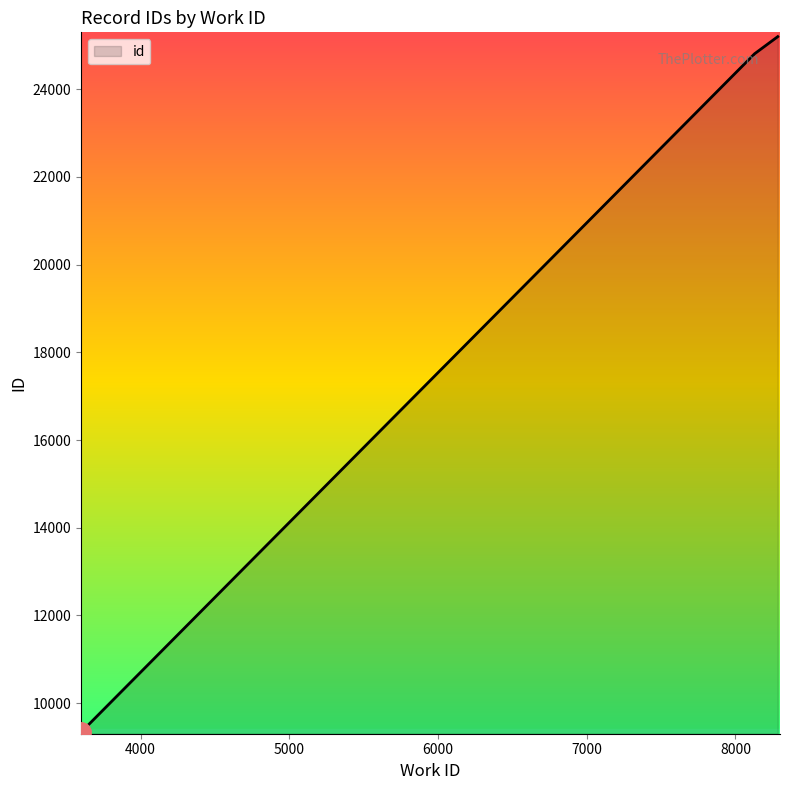

What is the ratio of the value at 3613 to the value at 8285?

0.4